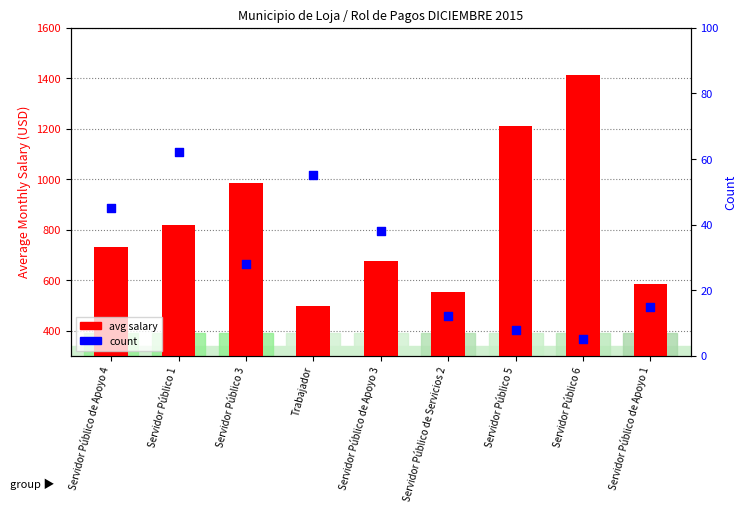

Is the value of count at Servidor Público 1 greater than the value of avg salary at Servidor Público 6?

No